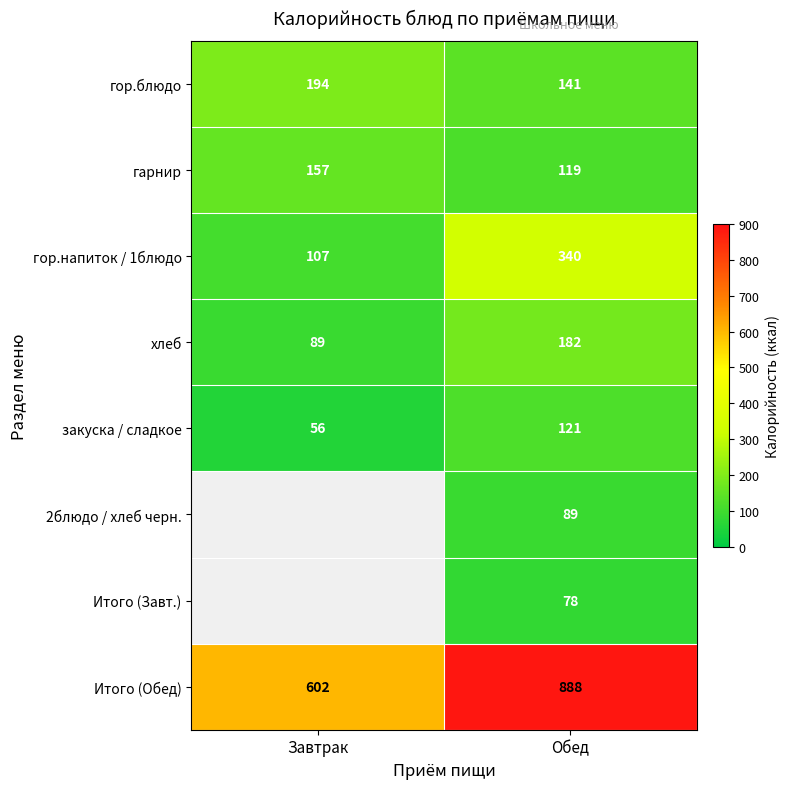

What is the maximum value shown in the chart?

888.0